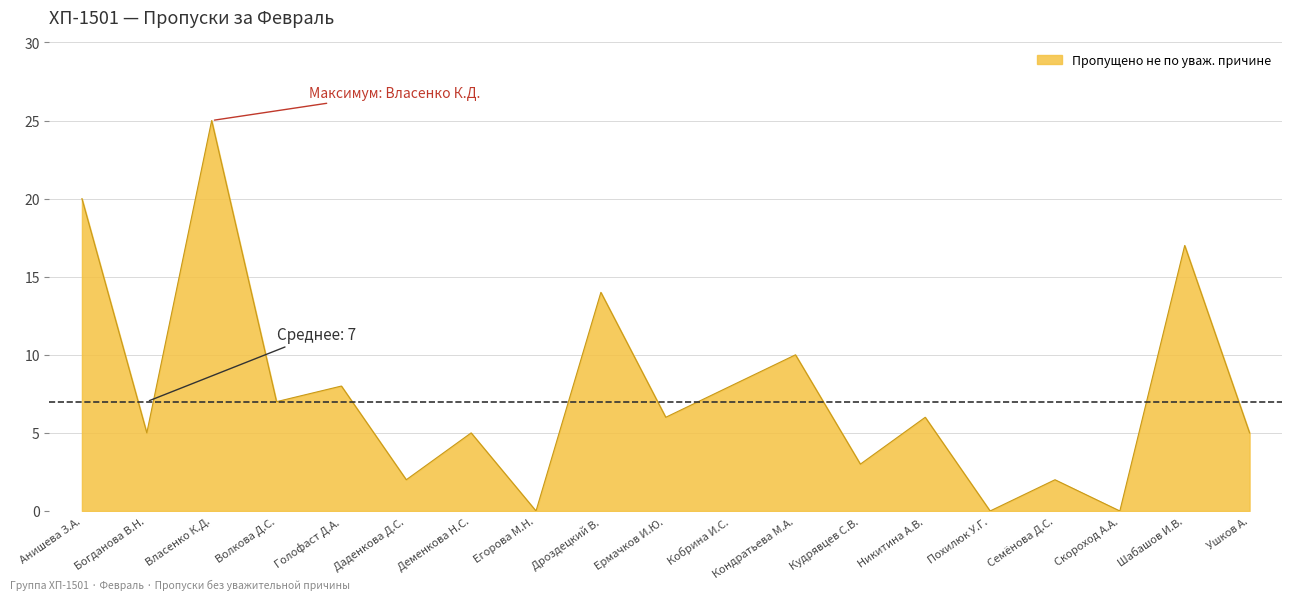

Approximately how many times larger is the value at Волкова Д.С. compared to Никитина А.В.?

1.2